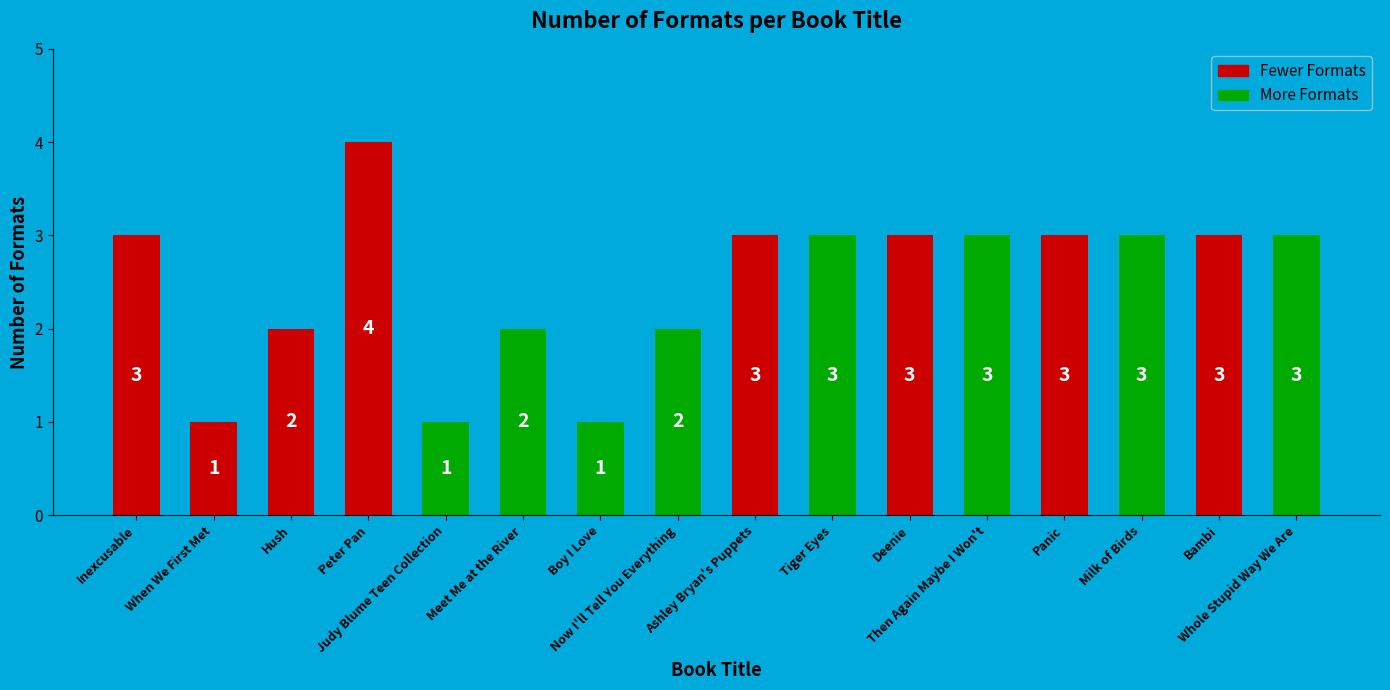

Count the values in the range 2 to 3.

12